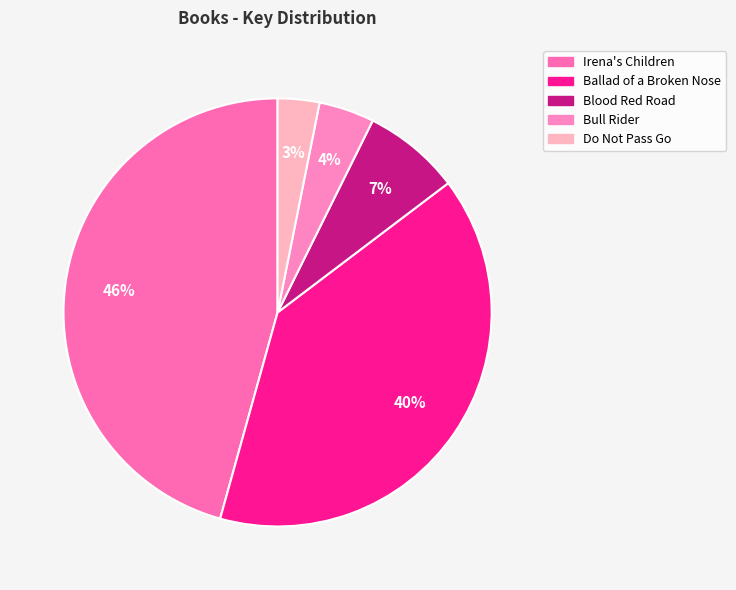

How many slices are in this pie chart?

5